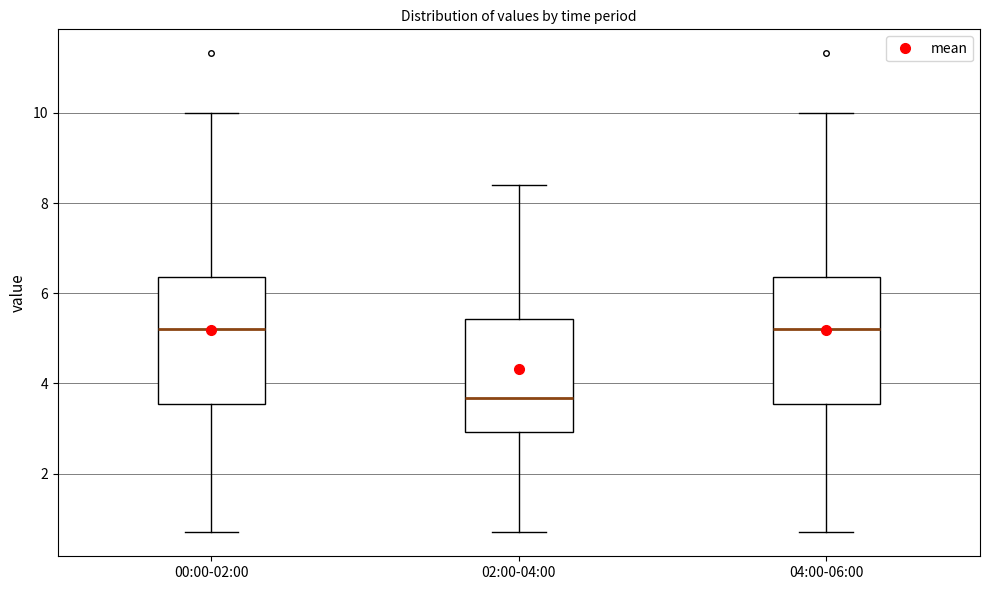

Where does the lower whisker of the box for 02:00-04:00 end on the y-axis? The values are not printed on the chart, so give them approximately, as read against the axis.

0.8